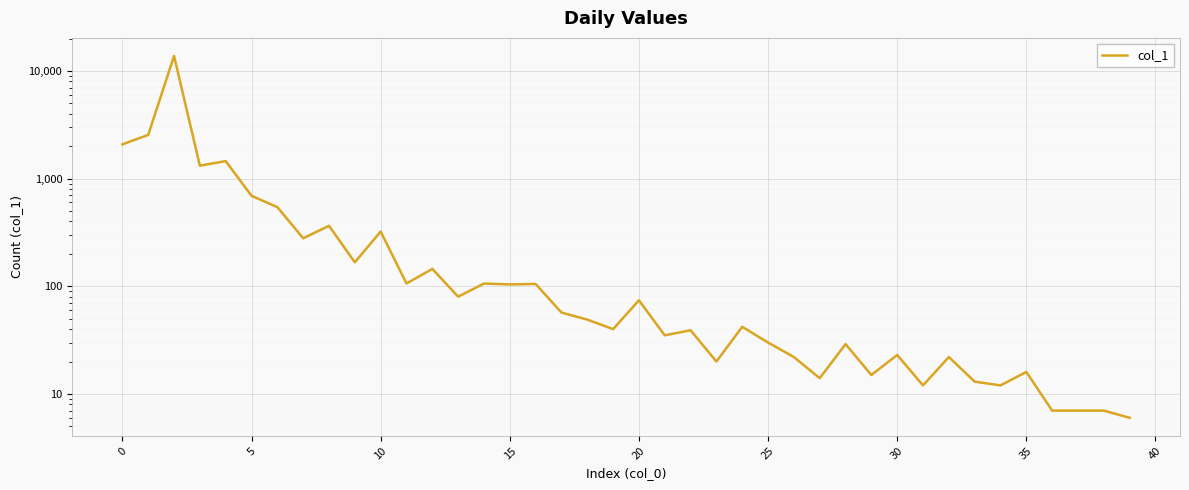

What is the label of the 16th point from the left?

15